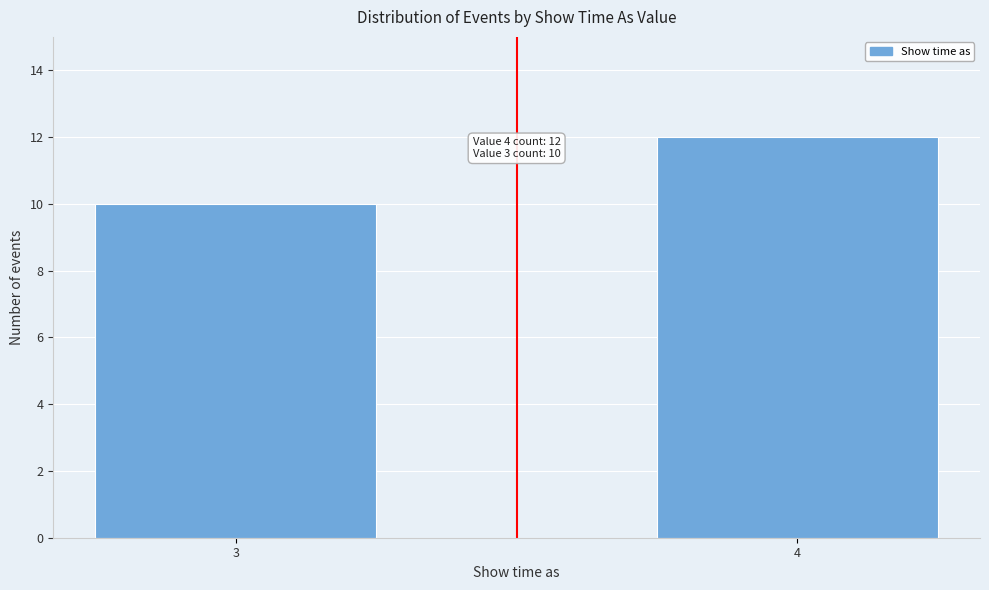

Reading left to right, what are all the values shown in this chart?

3=10	4=12